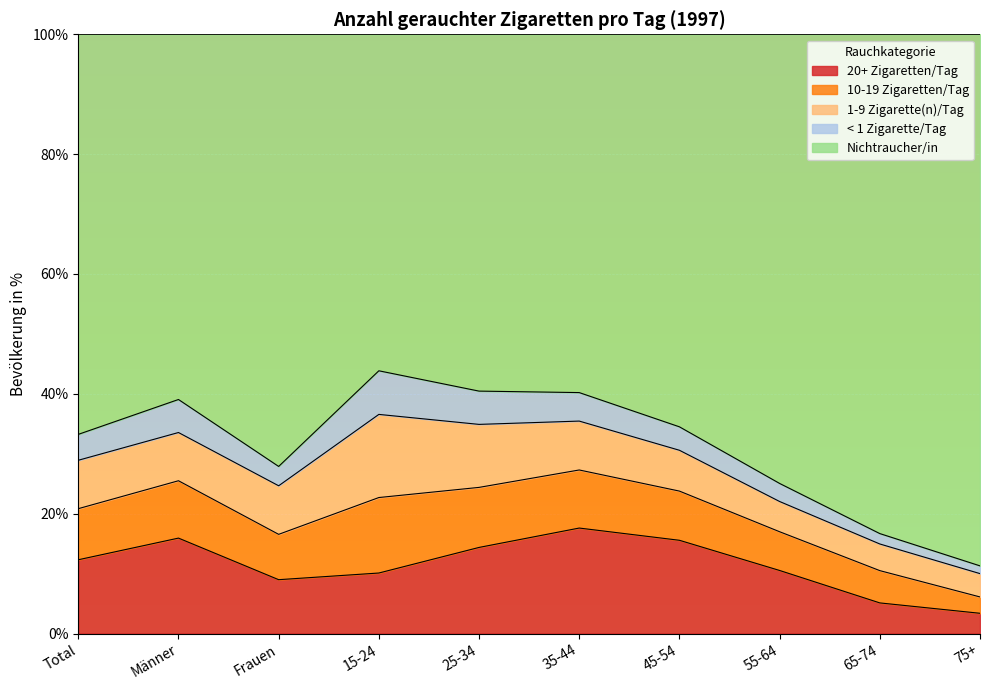

What is the total value across all series at Total?

100.0